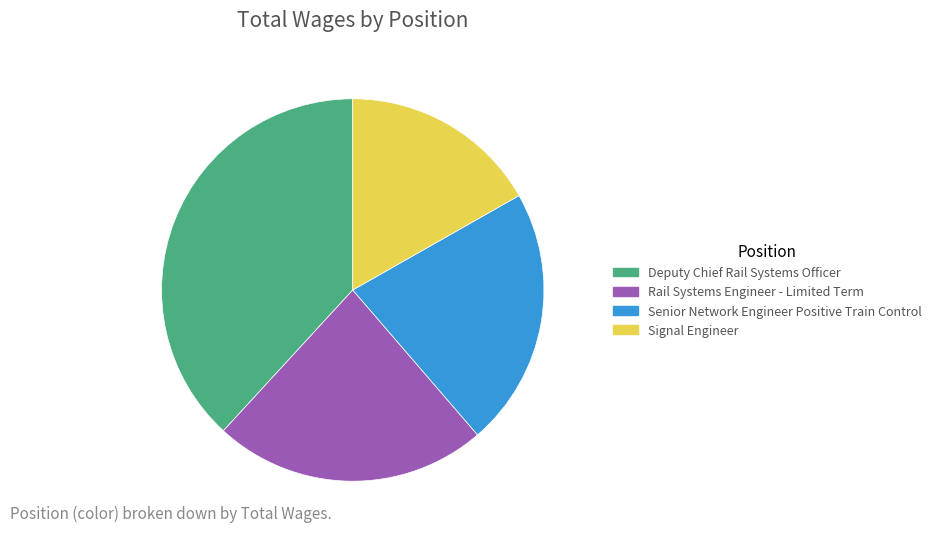

How many slices are in this pie chart?

4